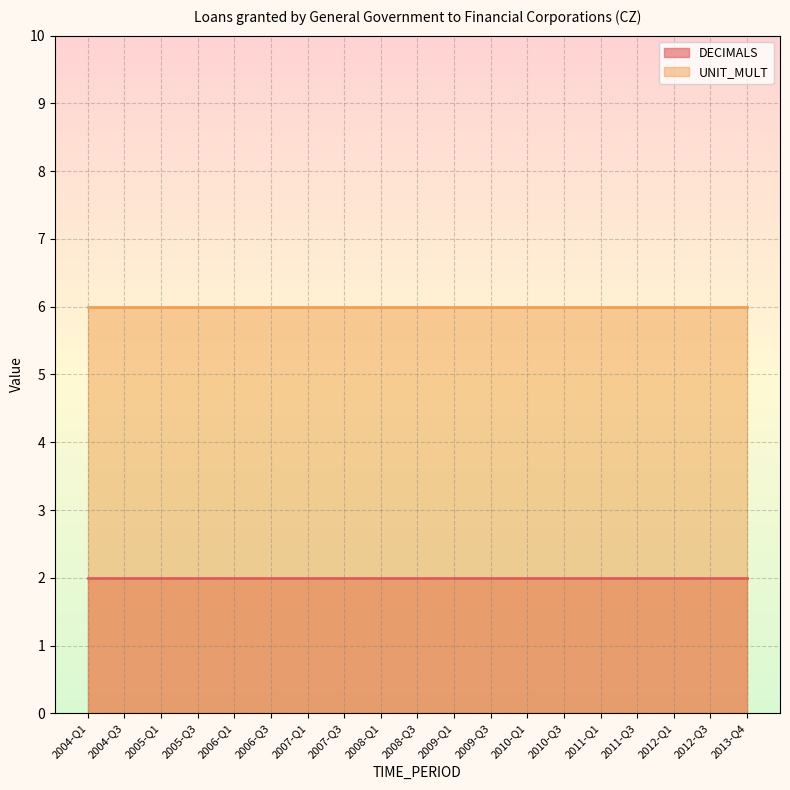

Which series has the largest range (max minus min)?

DECIMALS